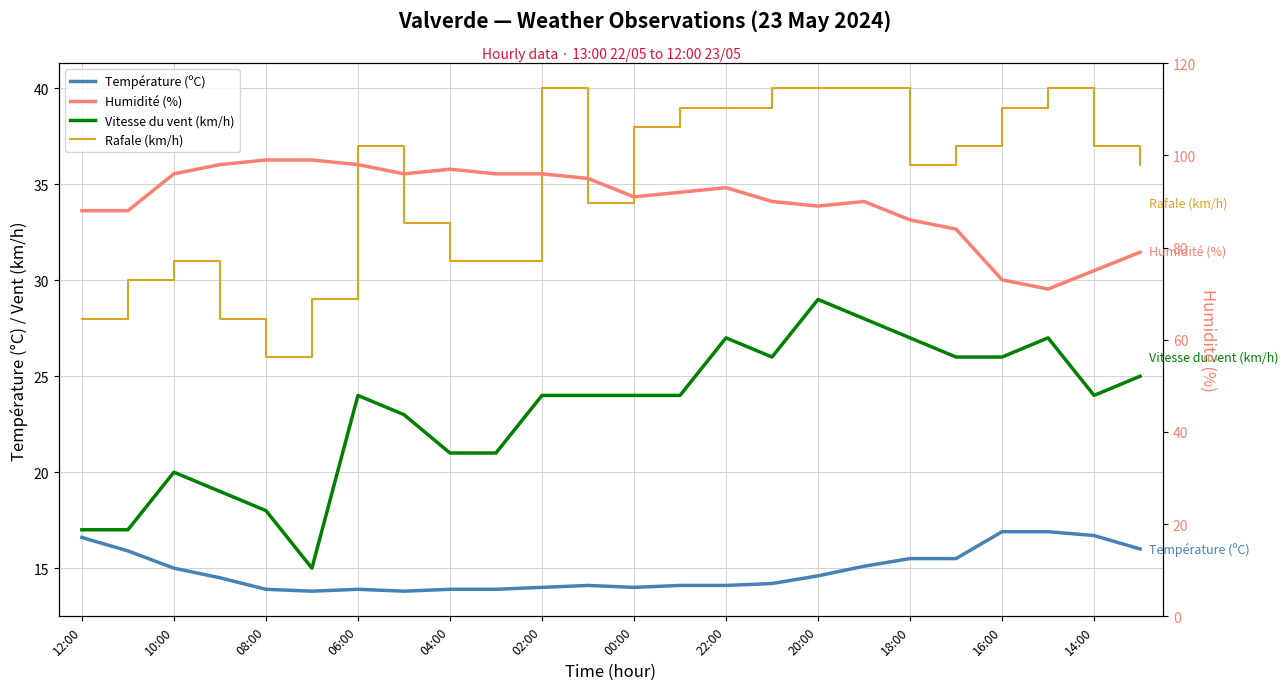

How many interior local peaks does the Vitesse du vent (km/h) series have?

5